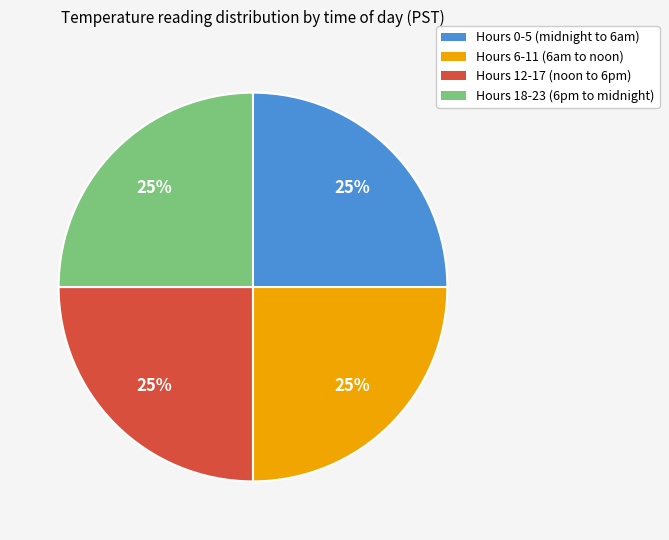

Is it true that Hours 12-17 (noon to 6pm) is 25% of the pie?

True